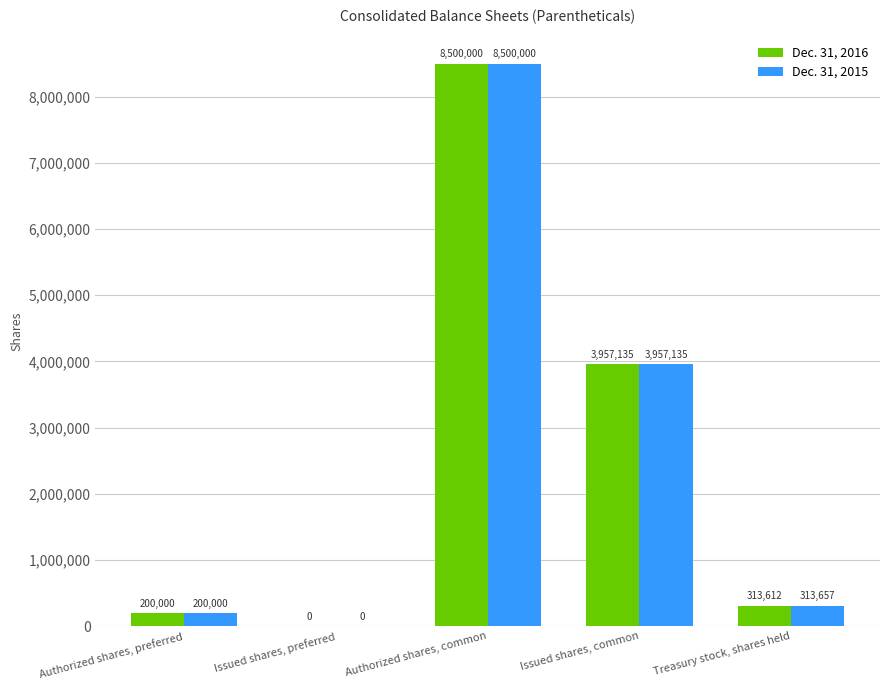

At which category is the sum across all series the highest?

Authorized shares, common